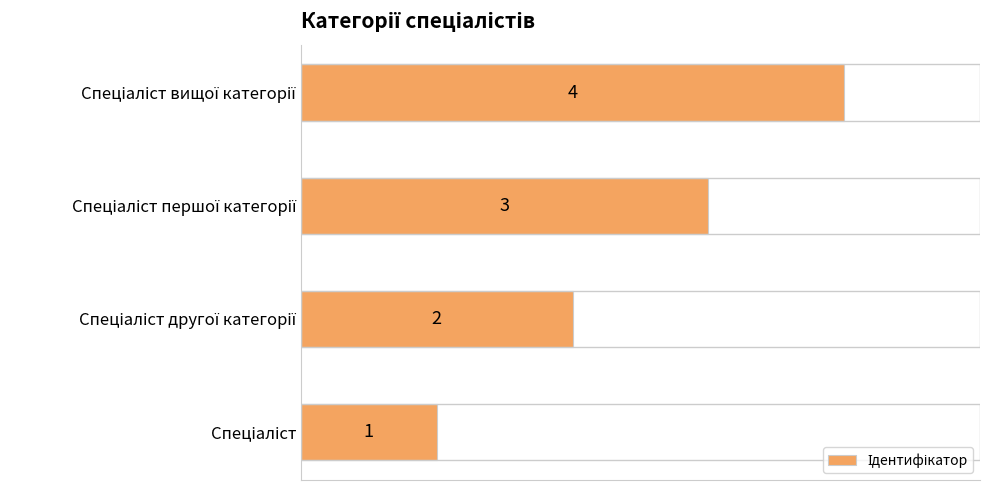

What is the maximum value shown in the chart?

4